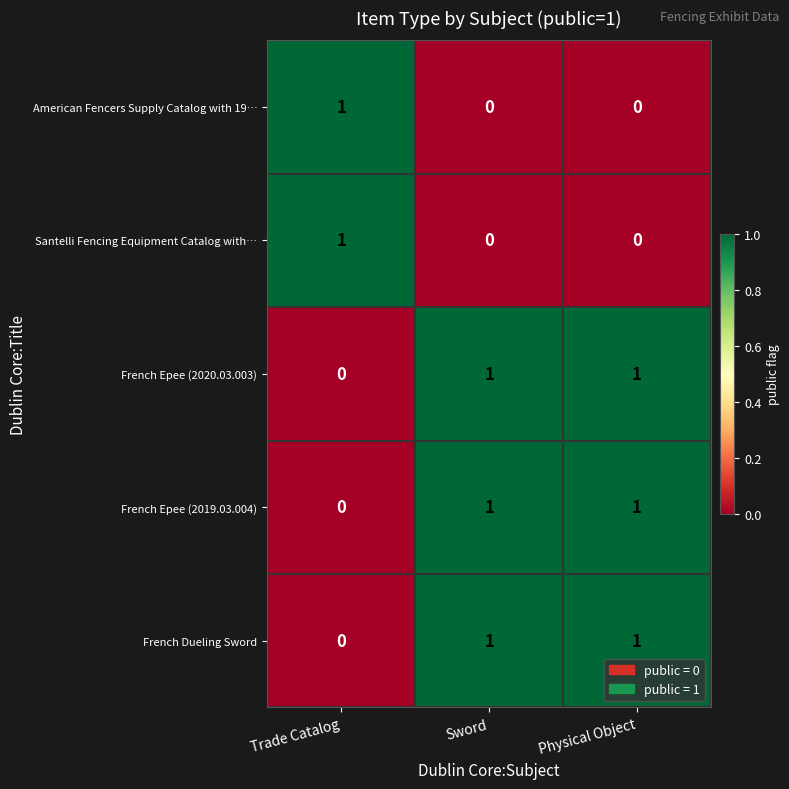

At how many categories does at least one series exceed 0?

3